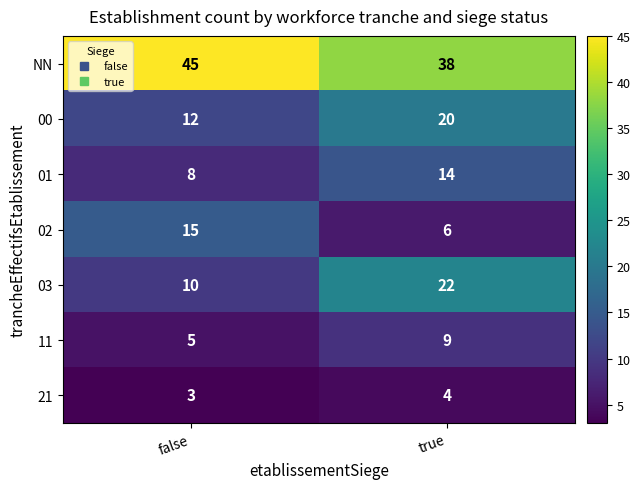

Which series changed the most between false and true?

03